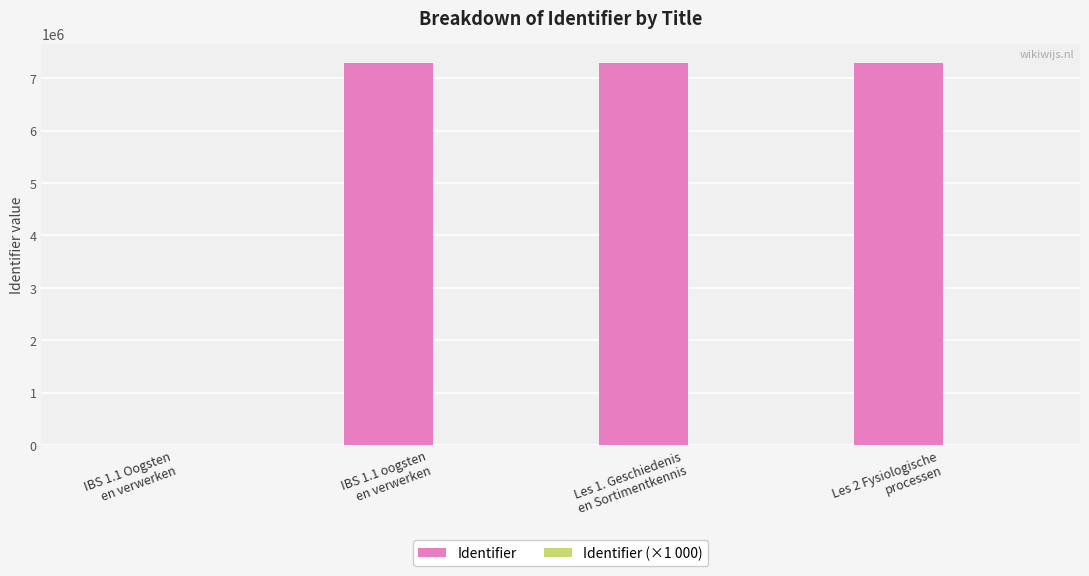

Which series has the largest total across all categories?

Identifier